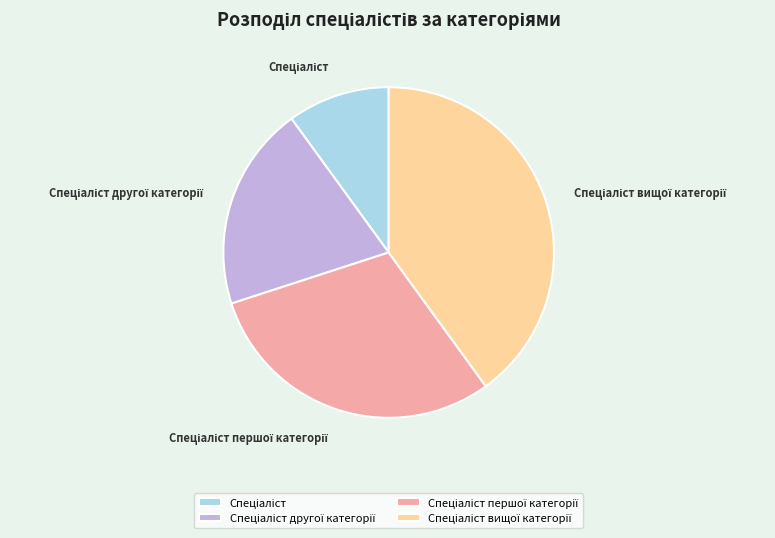

Is there a majority slice in this chart?

No